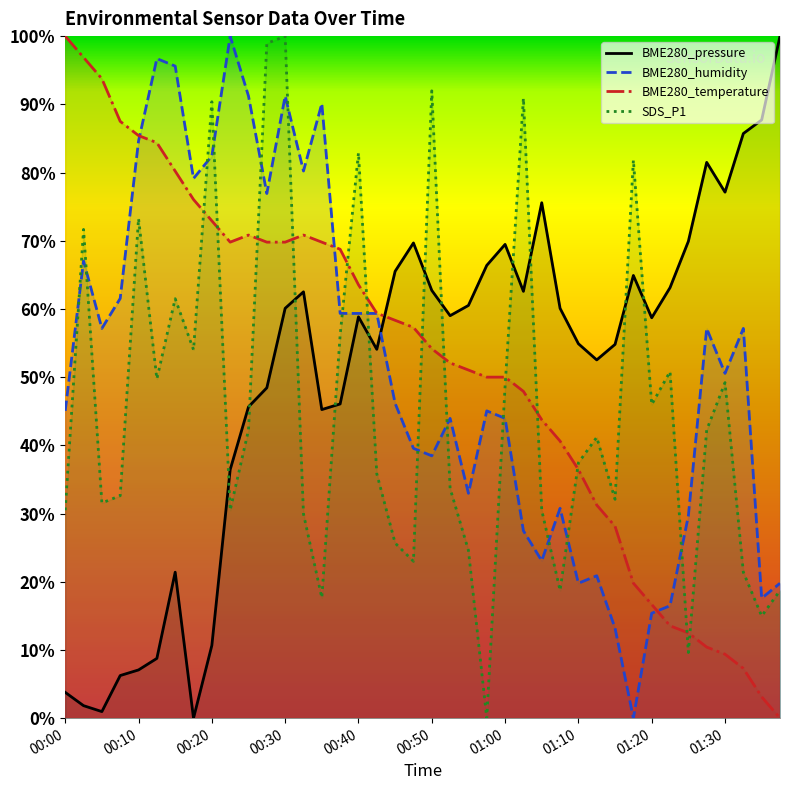

What is the greatest value displayed?

100.0